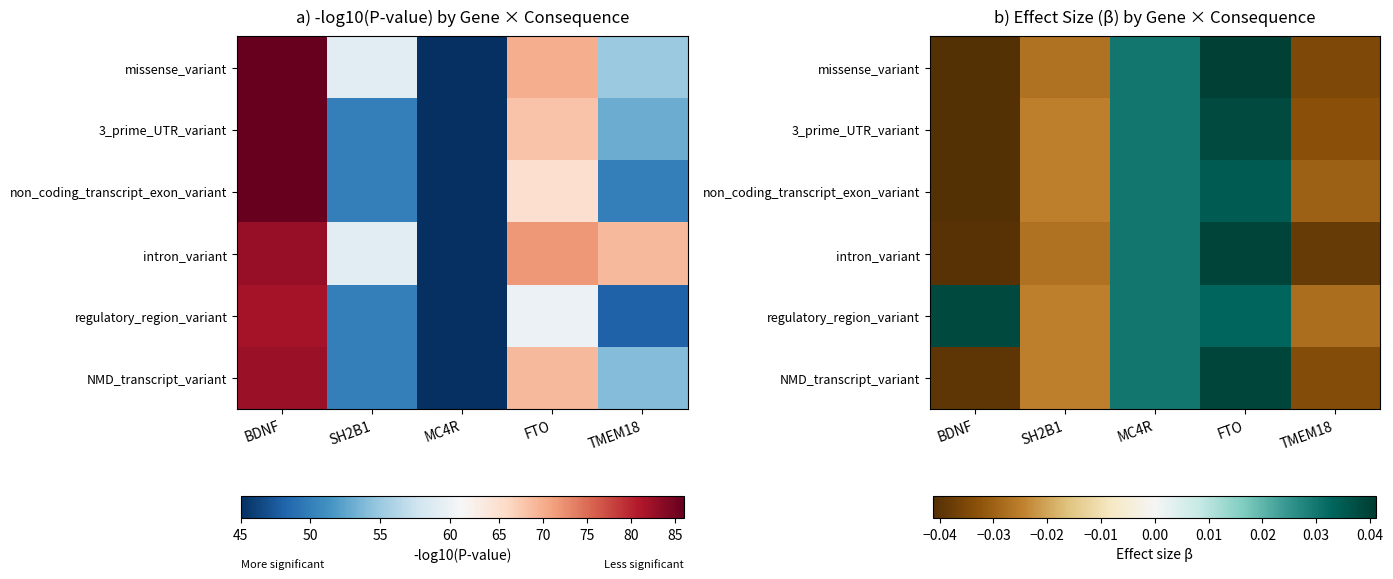

At which label is 3_prime_UTR_variant closest to 0?

SH2B1